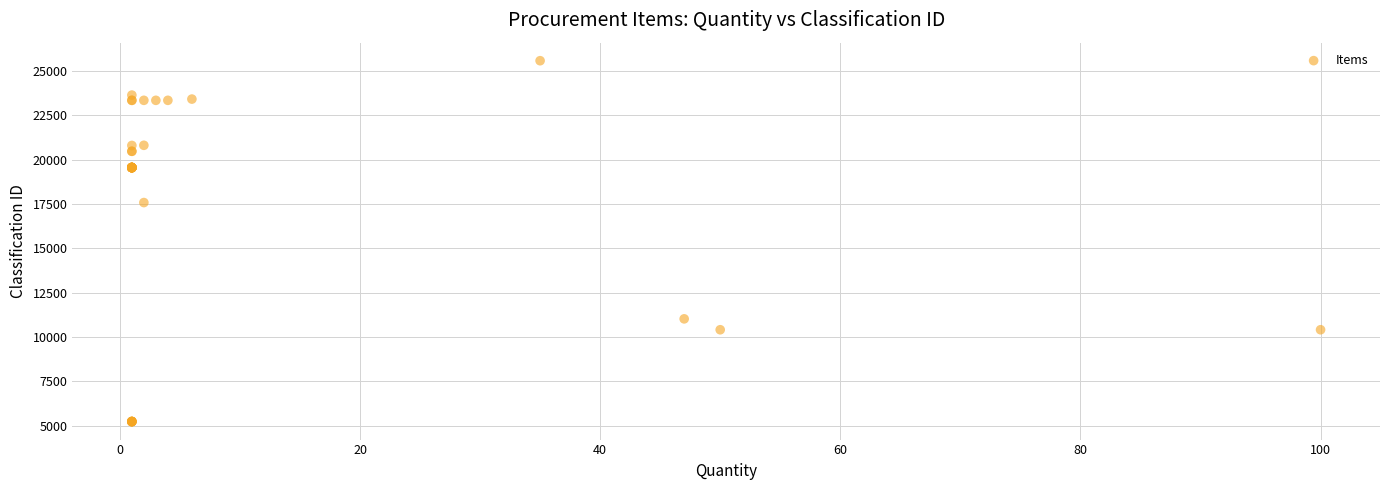

What Y value in the scatter plot is closest to 15402?

17576